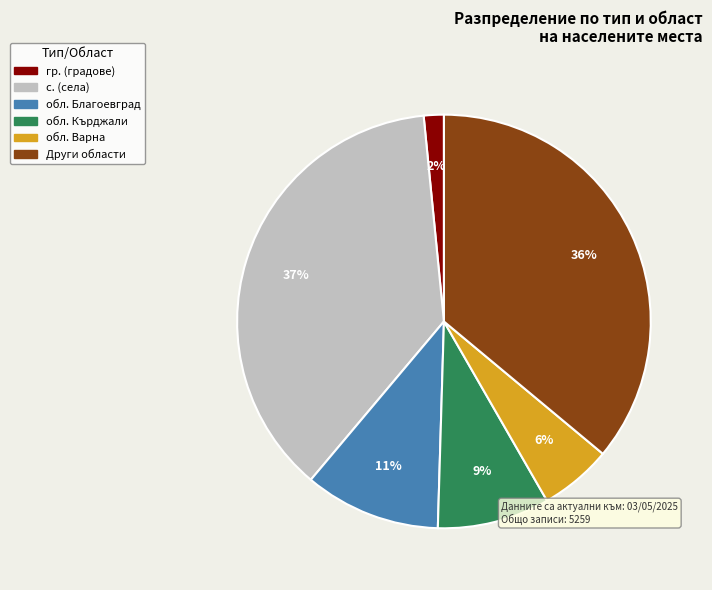

Is there any slice that represents more than half of the pie?

No